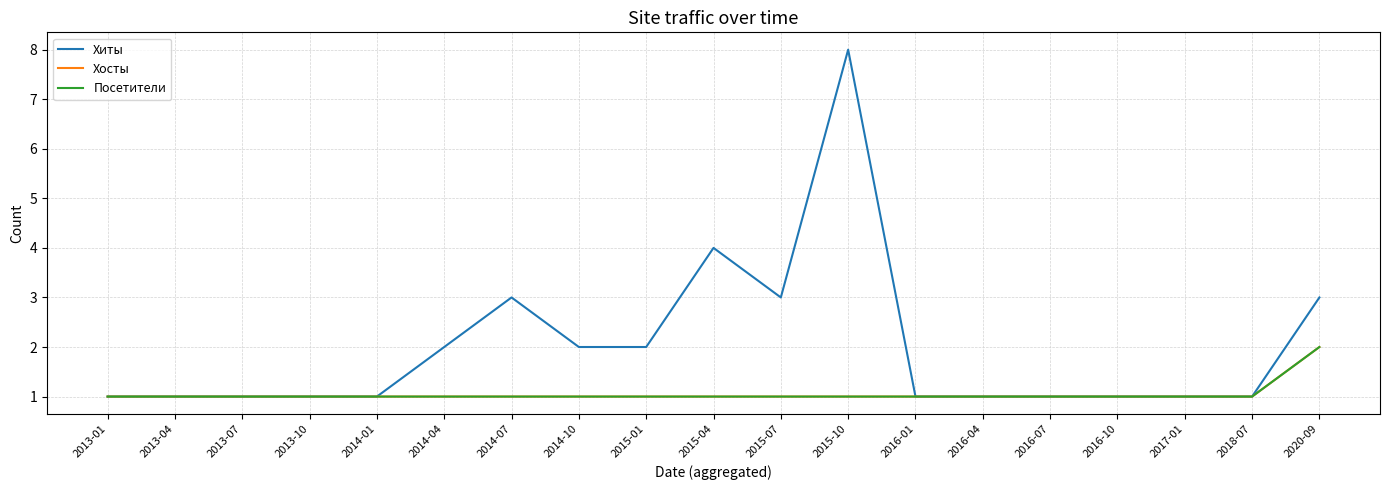

True or false: Хосты and Хиты cross at least once.

False